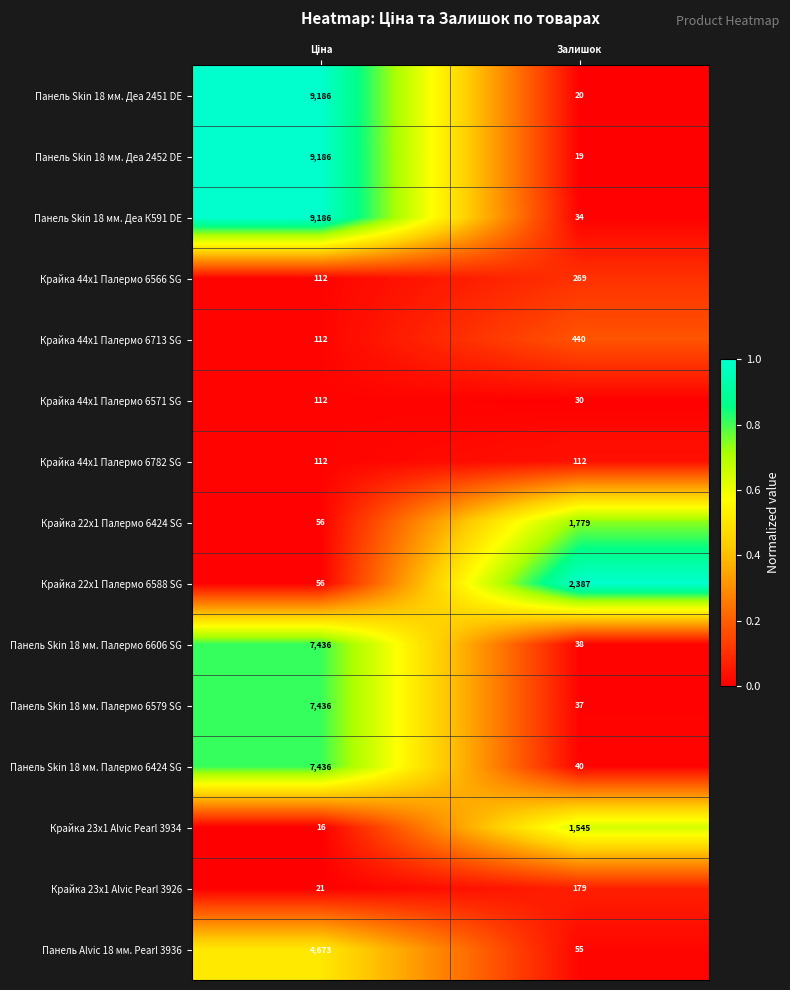

Reading right to left, extract all data points from this chart.

Панель Skin 18 мм. Деа 2451 DE: 20	9186
Панель Skin 18 мм. Деа 2452 DE: 19	9186
Панель Skin 18 мм. Деа К591 DE: 34	9186
Крайка 44x1 Палермо 6566 SG: 269	112
Крайка 44x1 Палермо 6713 SG: 440	112
Крайка 44x1 Палермо 6571 SG: 30	112
Крайка 44x1 Палермо 6782 SG: 112	112
Крайка 22x1 Палермо 6424 SG: 1779	56
Крайка 22x1 Палермо 6588 SG: 2387	56
Панель Skin 18 мм. Палермо 6606 SG: 38	7436
Панель Skin 18 мм. Палермо 6579 SG: 37	7436
Панель Skin 18 мм. Палермо 6424 SG: 40	7436
Крайка 23x1 Alvic Pearl 3934: 1545	16
Крайка 23x1 Alvic Pearl 3926: 179	21
Панель Alvic 18 мм. Pearl 3936: 55	4673